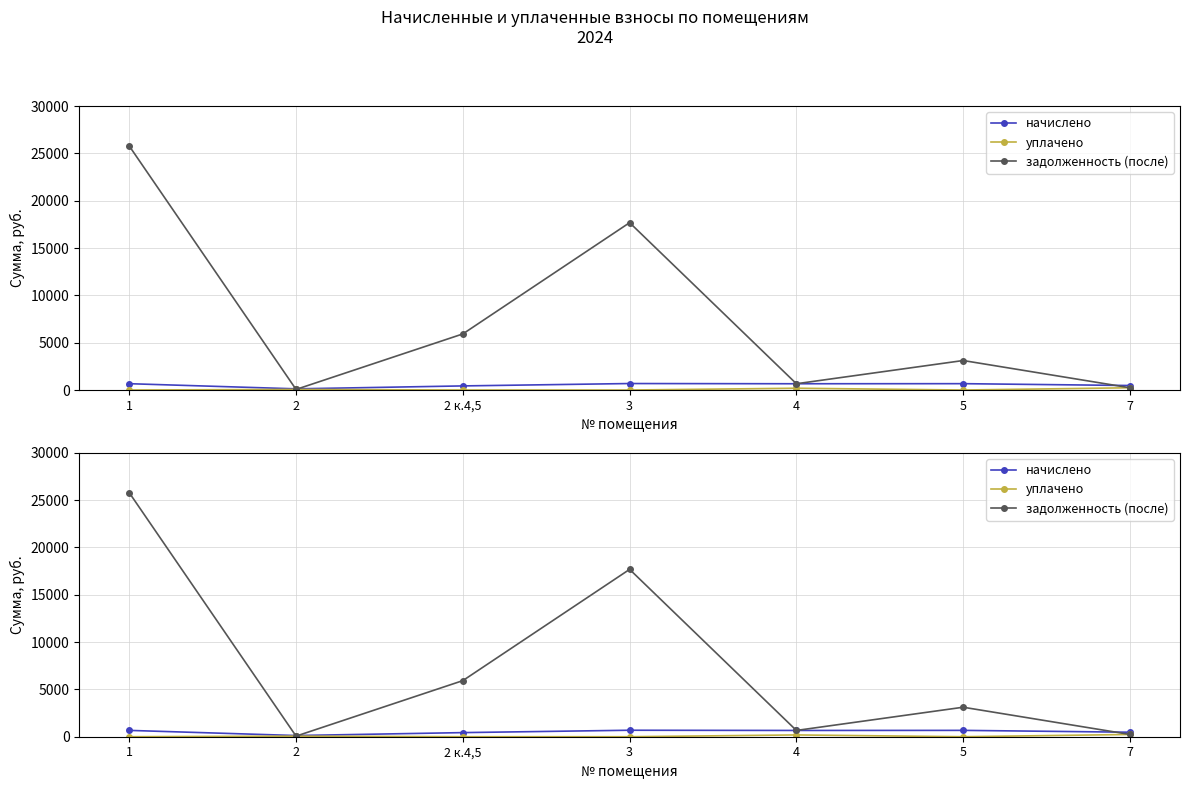

What position from the left is 3?

4